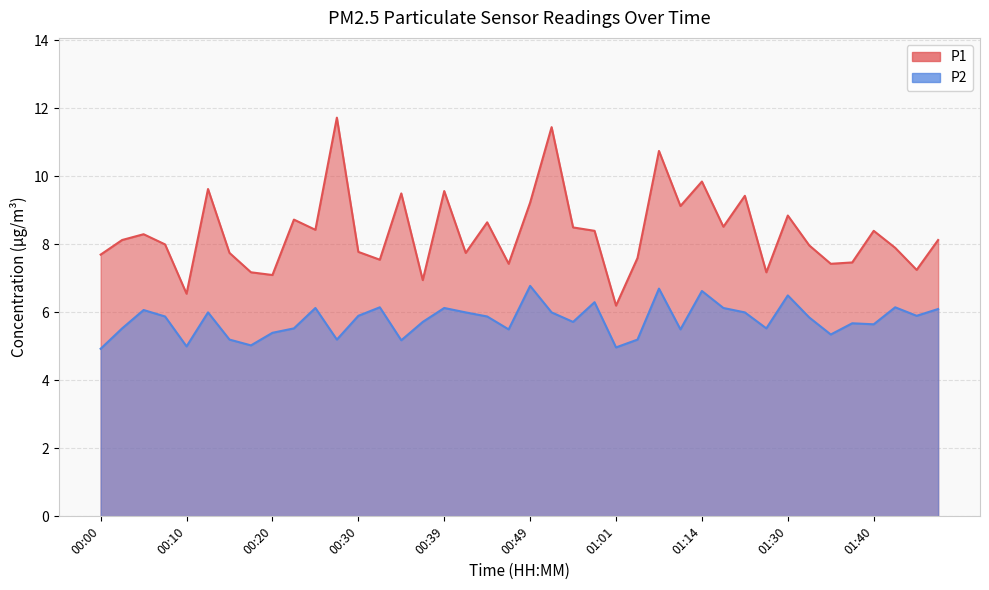

True or false: P2 and P1 cross at least once.

False